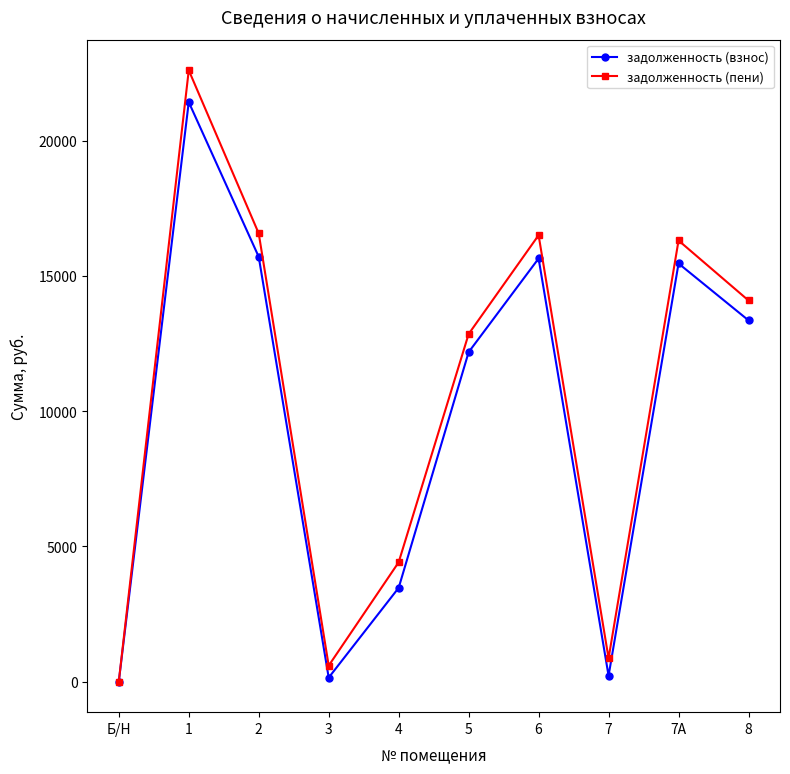

What is the sum of the задолженность (пени) values at Б/Н and 8?

14093.9